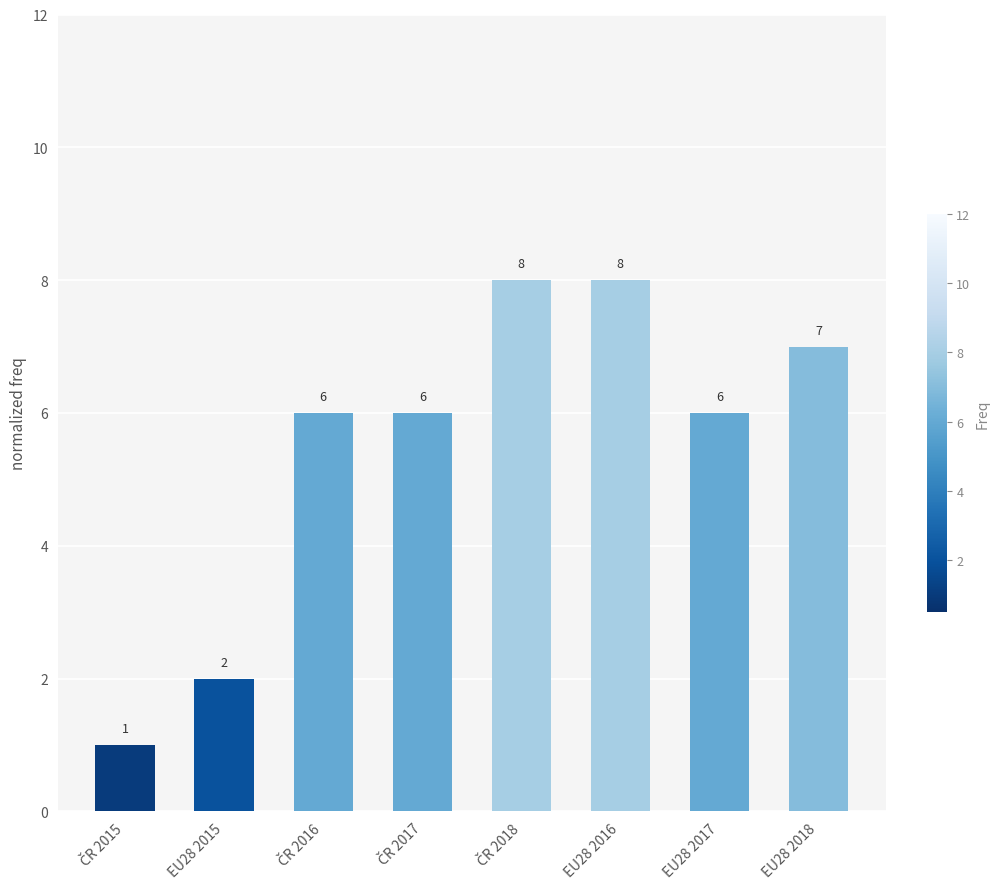

Count the values in the range 6 to 8.

6